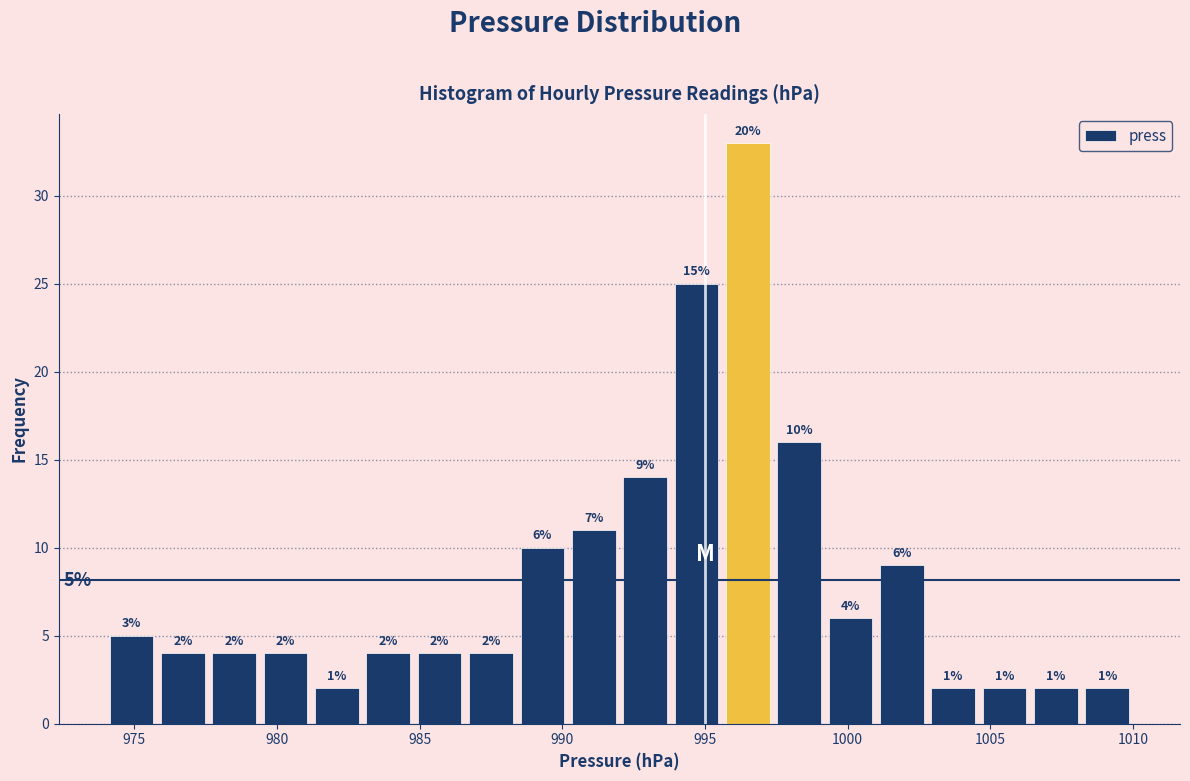

Read against the x-axis, roughly where is the centre of the tallest bar?

996.5